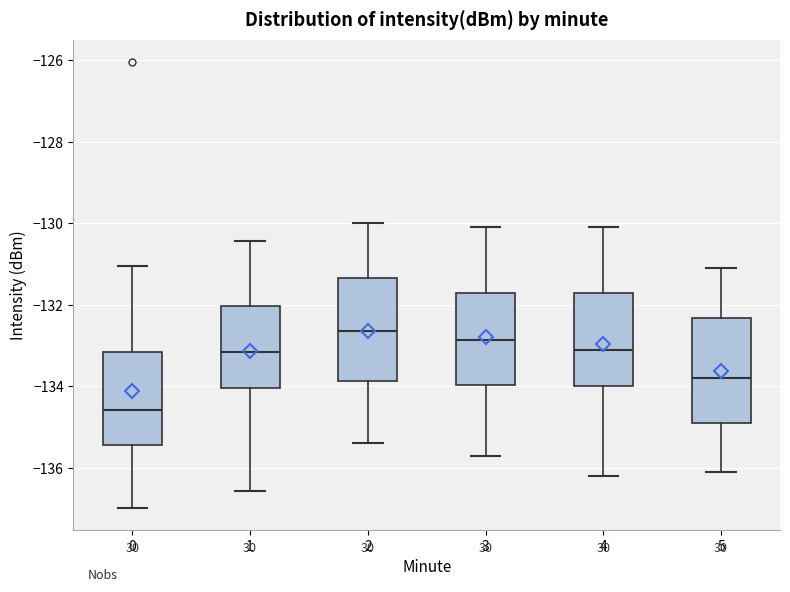

Where is the upper edge of the box at x = 5 on the y-axis? The values are not printed on the chart, so give them approximately, as read against the axis.

-132.4